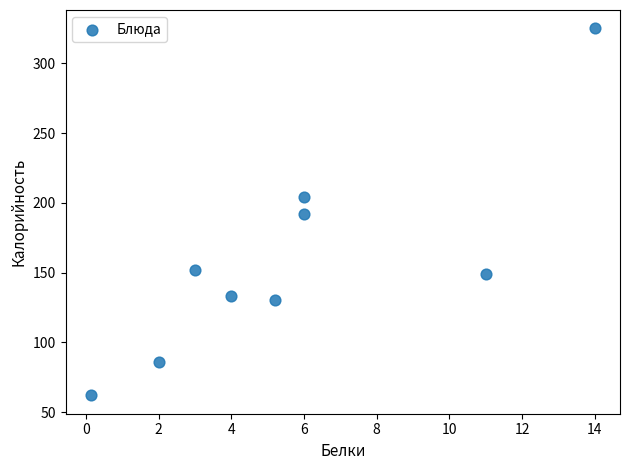

What is the average Y value?

159